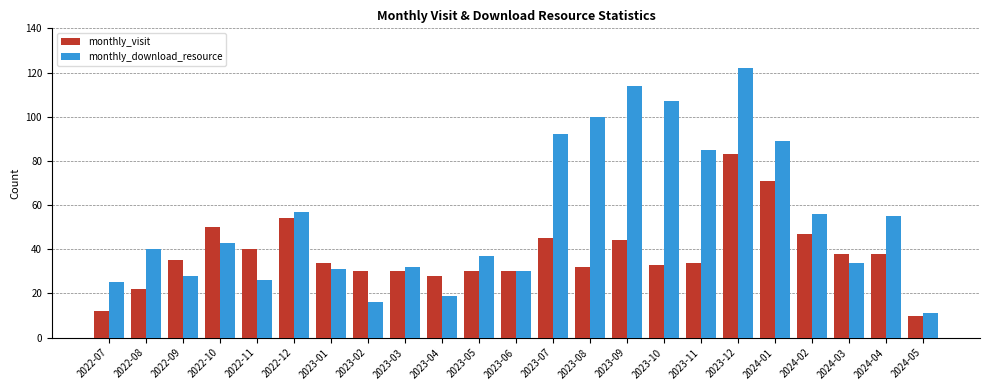

Which series changed the most between 2022-10 and 2023-03?

monthly_visit